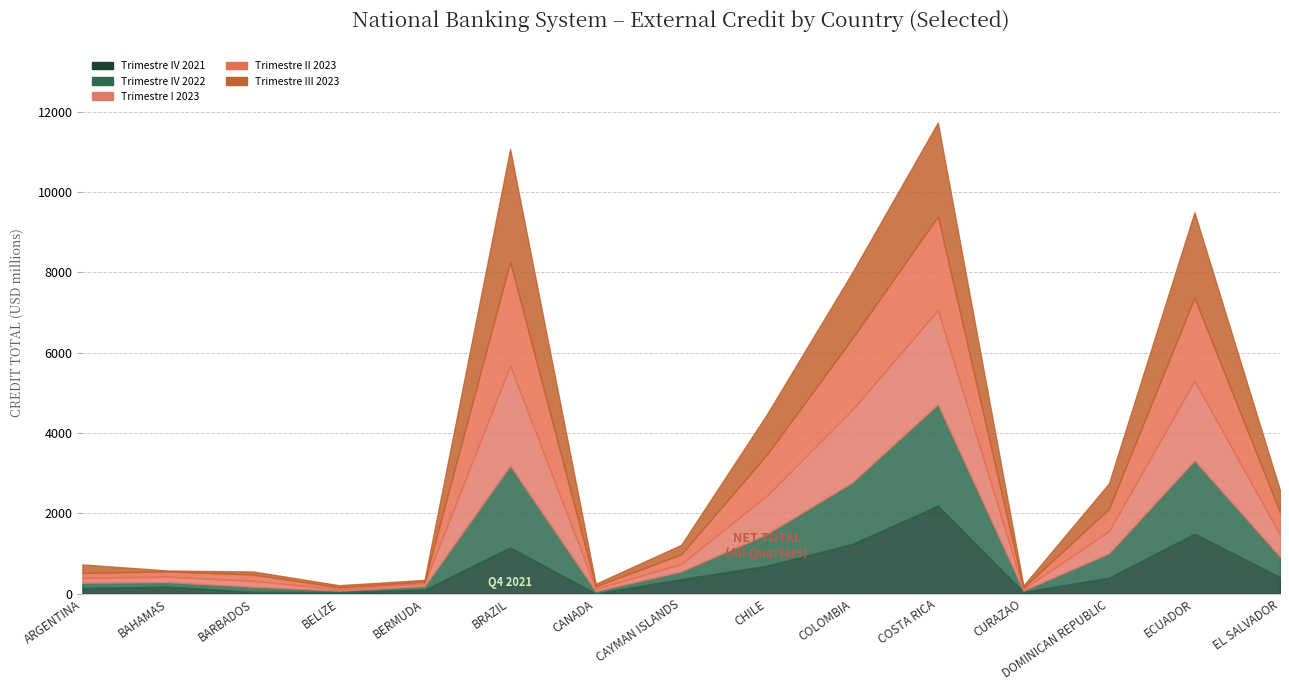

Is it true that Trimestre II 2023 TOTAL equals 979.5 at DOMINICAN REPUBLIC?

False